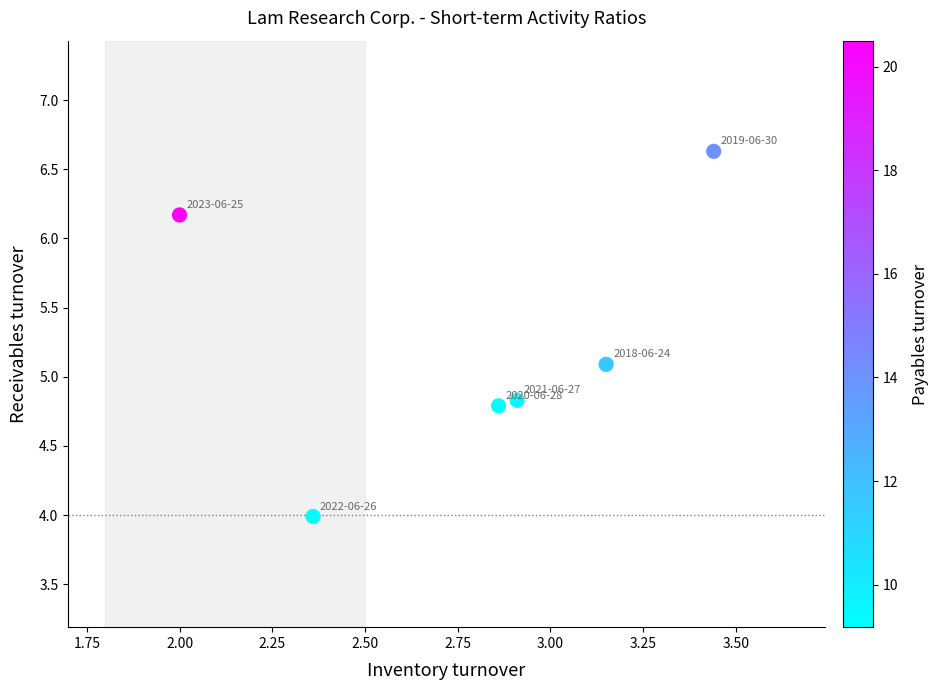

What is the range of X values (max minus min)?

1.4